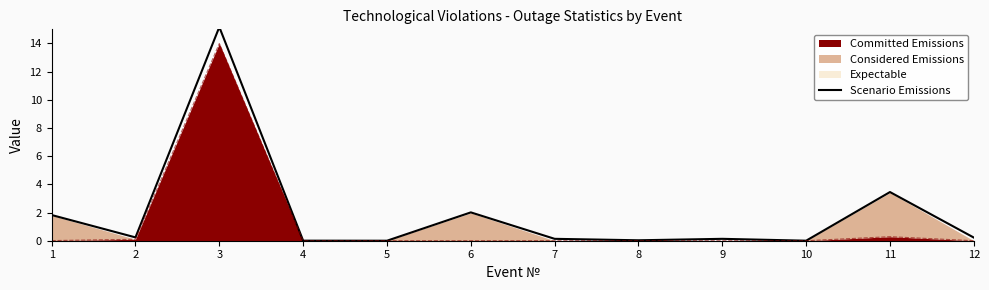

Rank the categories by value from highest to lowest.

3, 11, 6, 1, 2, 12, 7, 9, 8, 4, 10, 5